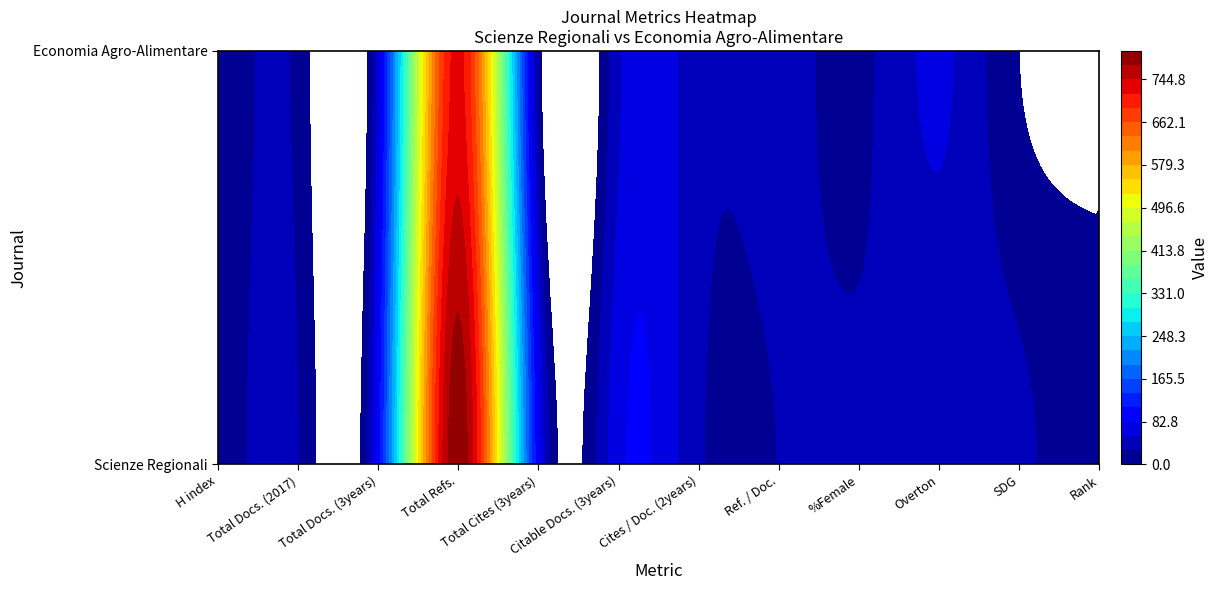

What is the sum of the Economia Agro-Alimentare values at Cites / Doc. (2years) and H index?

50